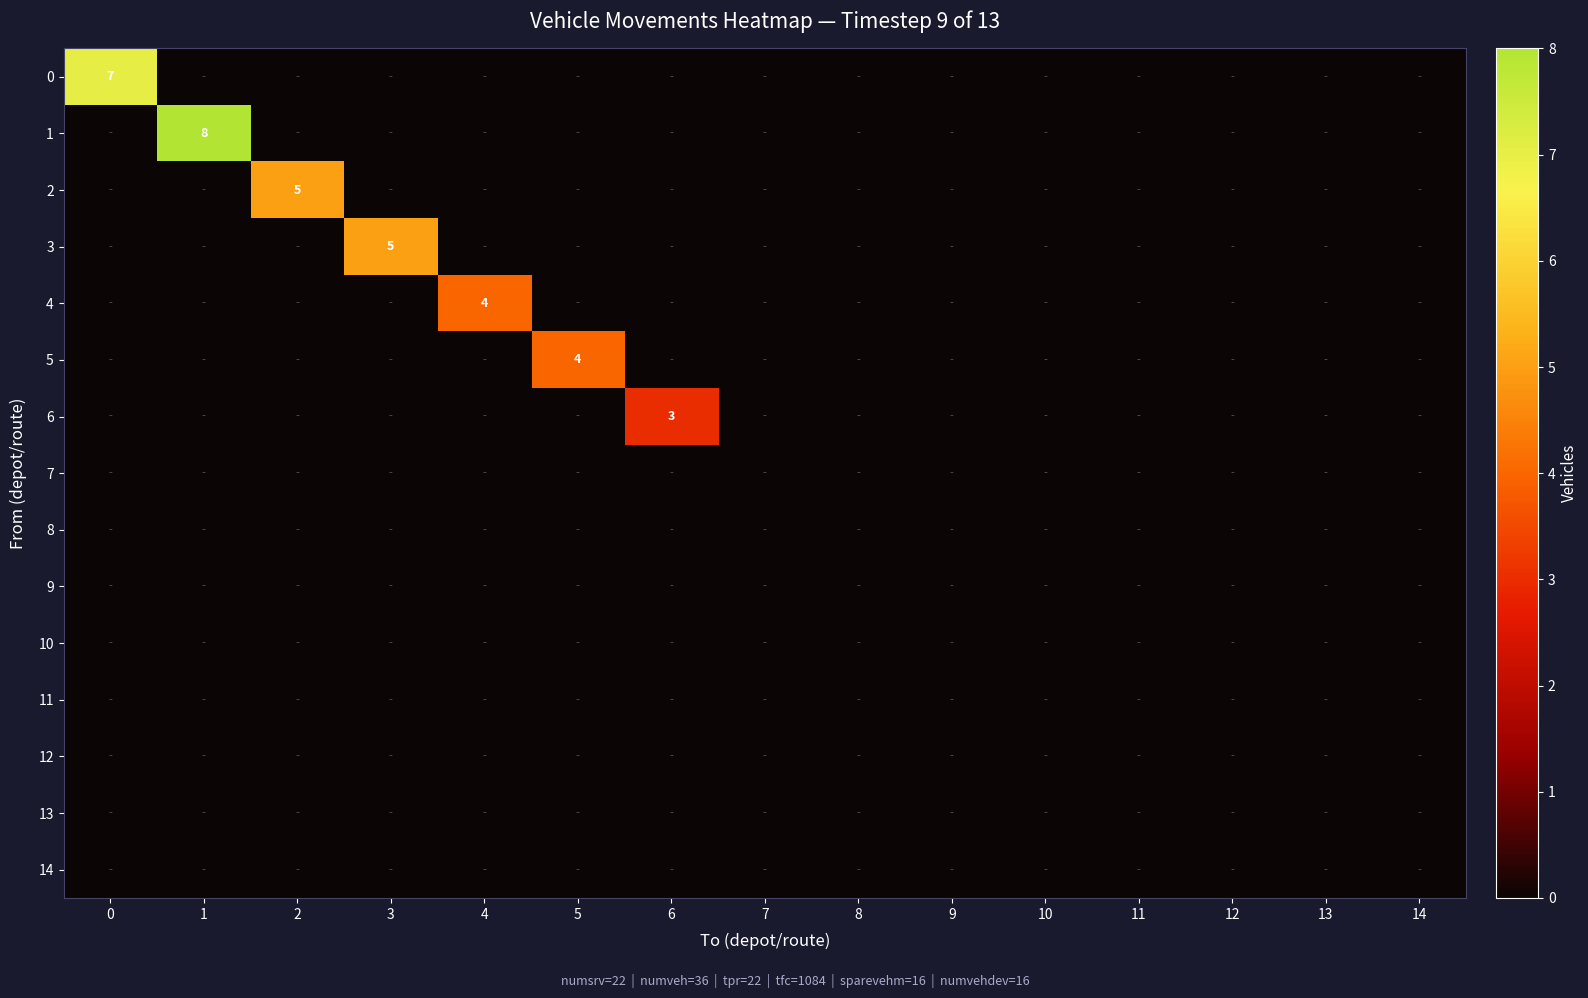

True or false: 0 has a value of 7 at 0.

True